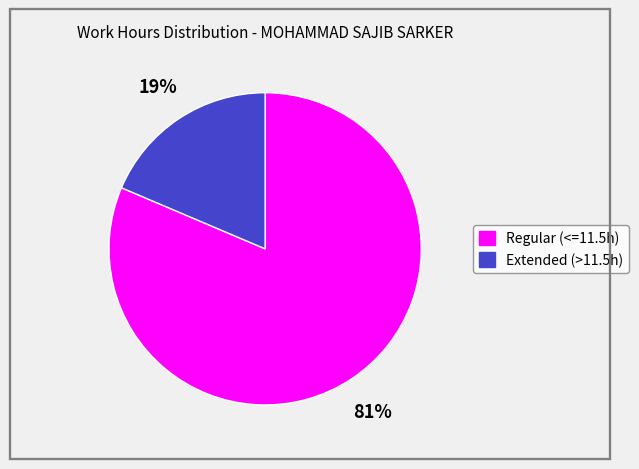

Is there any slice that represents more than half of the pie?

Yes